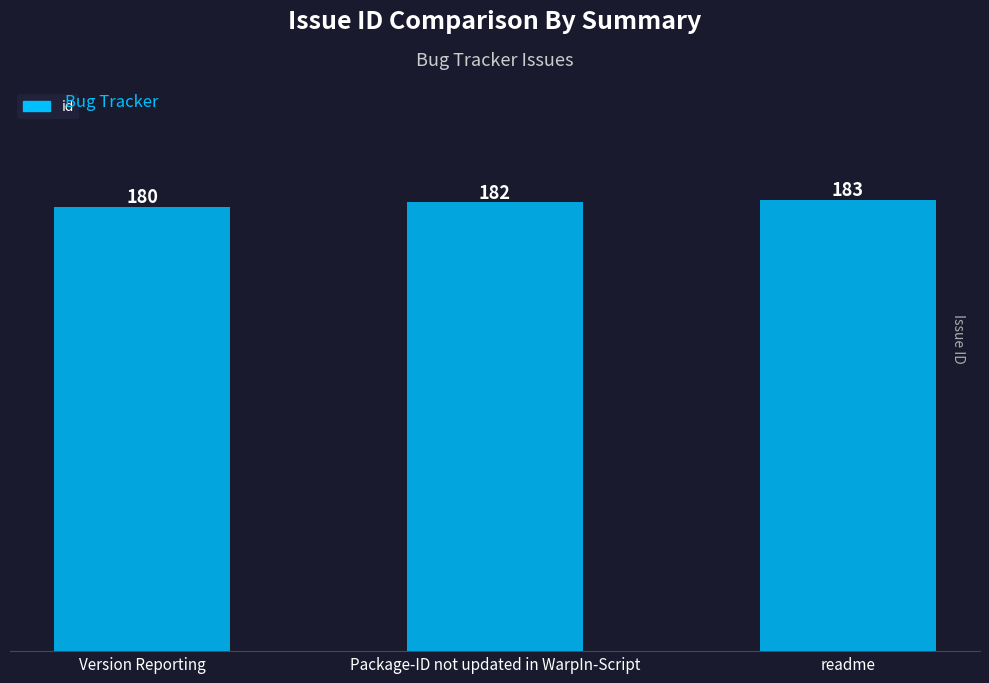

Where is the data nearest to the value 181?

Version Reporting